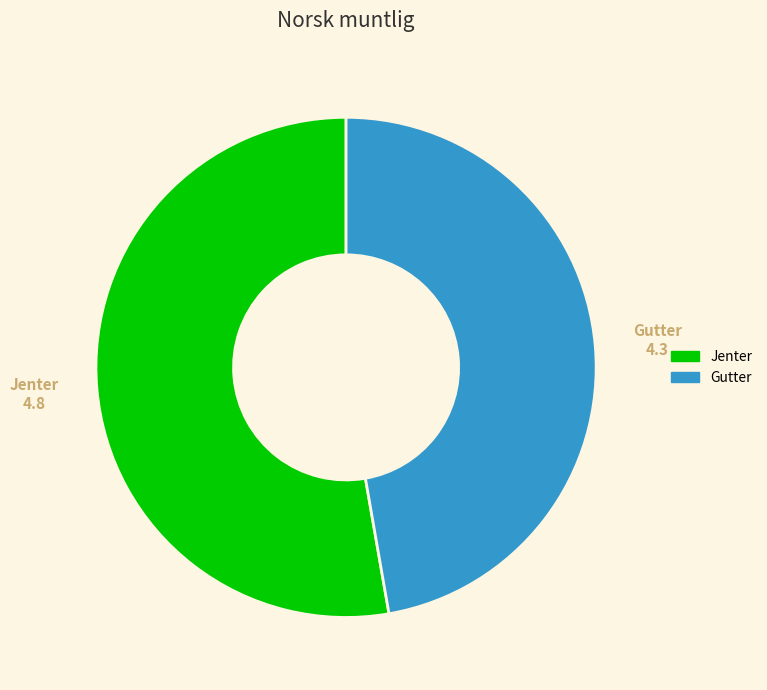

Which has a higher value, Gutter or Jenter?

Jenter